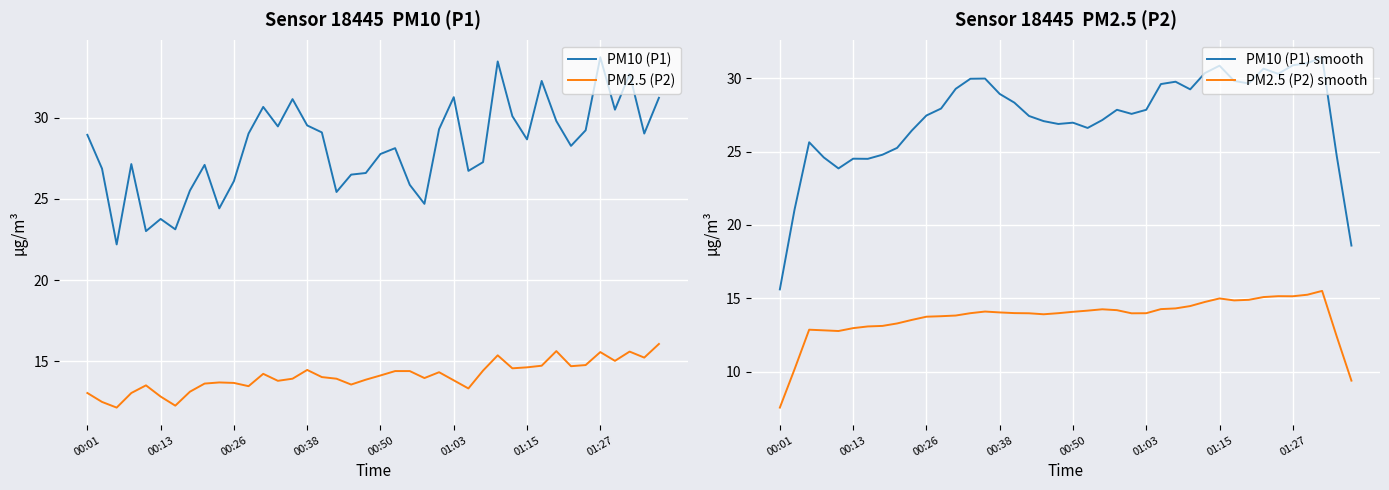

Which series has the largest range (max minus min)?

PM10 (P1) smooth